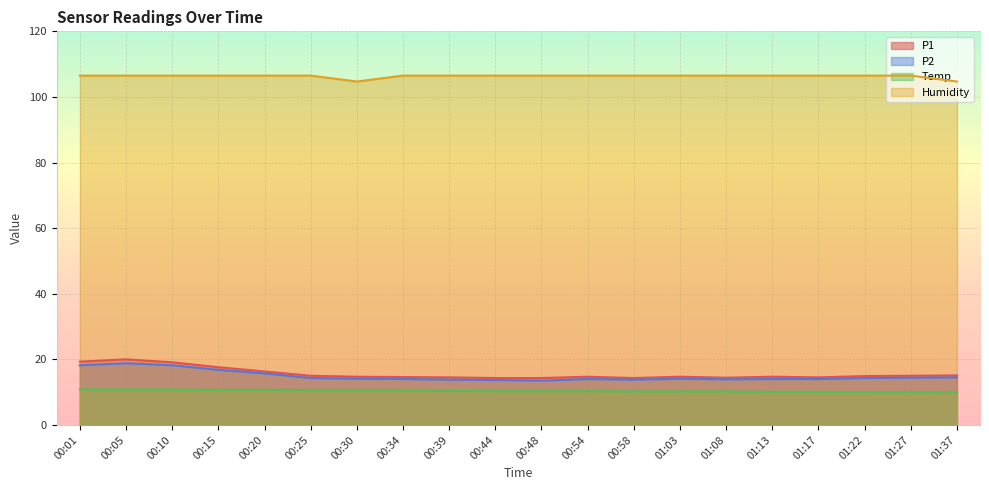

What is the difference between the maximum and minimum values in the Temp series?

0.9